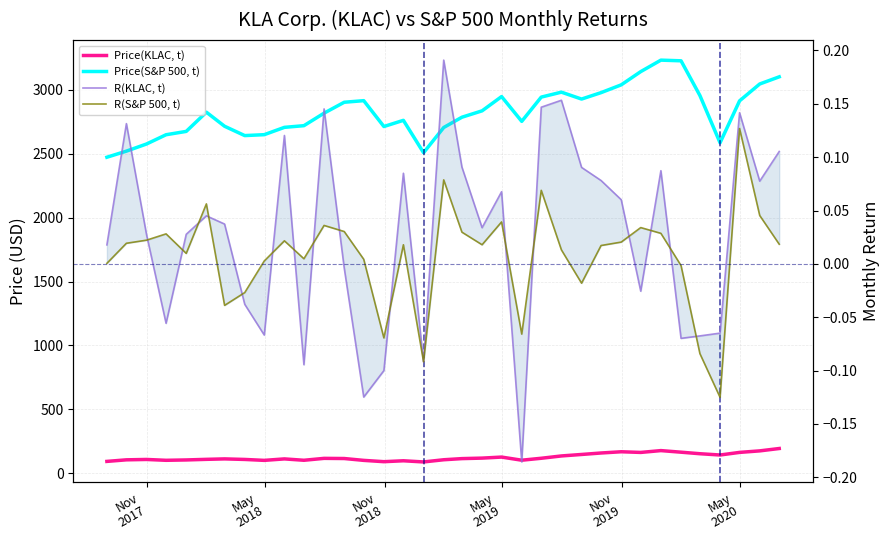

True or false: R(S&P 500, t) has a value of 0.1 at 12.

False